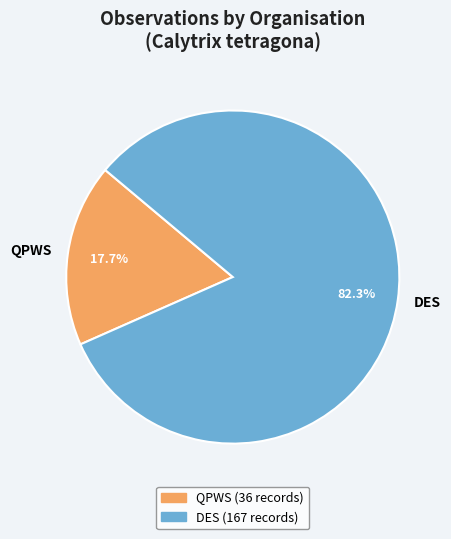

Approximately how many times larger is the value at DES compared to QPWS?

4.6